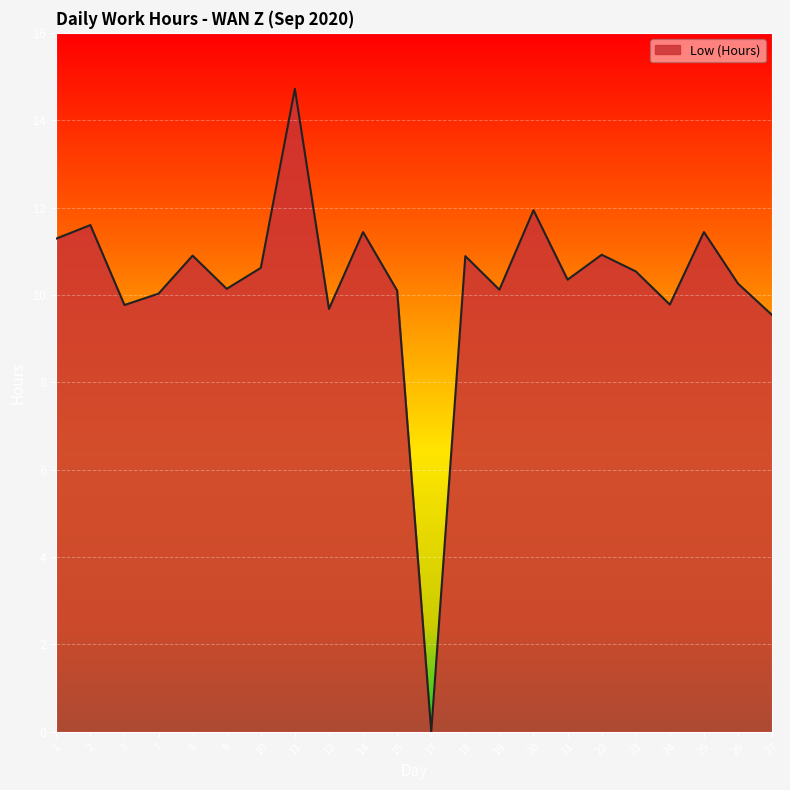

What is the difference between the second highest and minimum values?

11.9